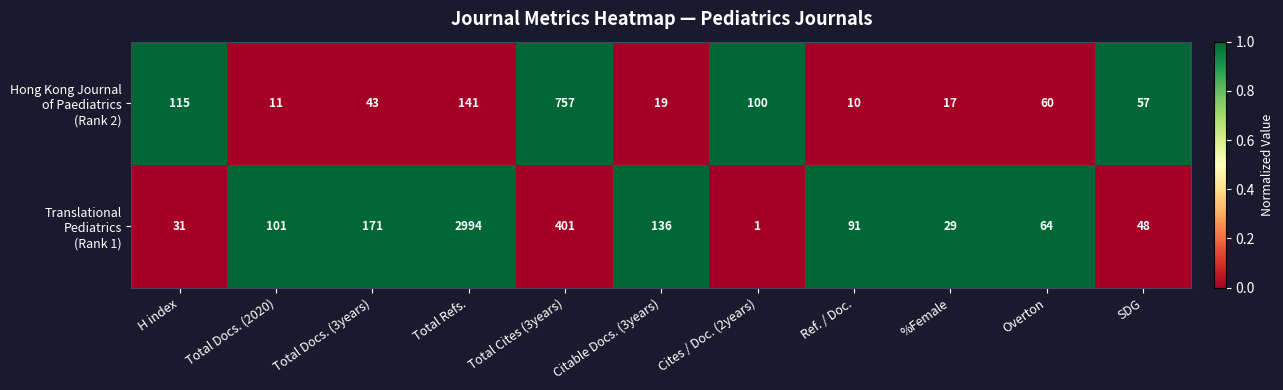

At which category is the sum across all series the highest?

Total Refs.